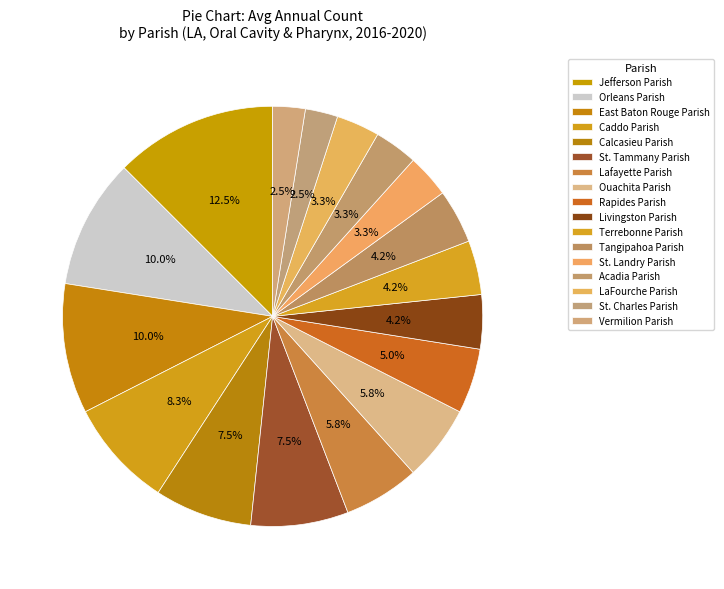

How many slices are in this pie chart?

17